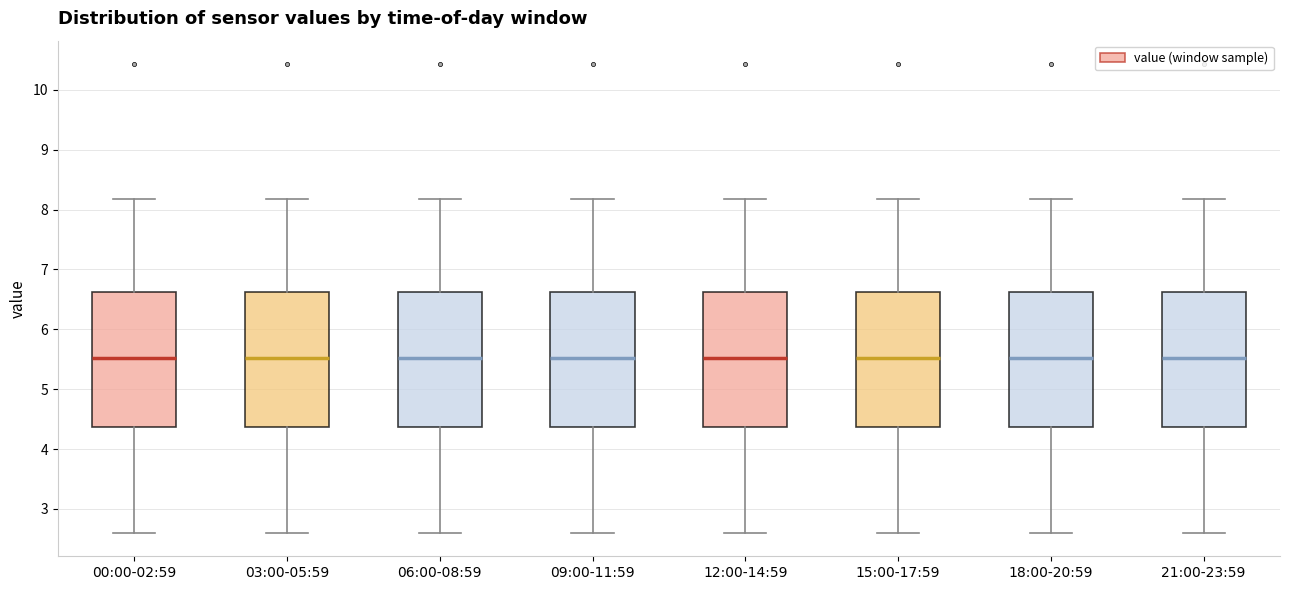

Reading left to right, read every box against the y-axis: the position of its median line, the range the box covers, and the ends of its whiskers. The values are not printed on the chart, so give them approximately, as read against the axis.

00:00-02:59: median 5.5, box 4.4 to 6.6, whiskers 2.6 to 8.2
03:00-05:59: median 5.5, box 4.4 to 6.6, whiskers 2.6 to 8.2
06:00-08:59: median 5.5, box 4.4 to 6.6, whiskers 2.6 to 8.2
09:00-11:59: median 5.5, box 4.4 to 6.6, whiskers 2.6 to 8.2
12:00-14:59: median 5.5, box 4.4 to 6.6, whiskers 2.6 to 8.2
15:00-17:59: median 5.5, box 4.4 to 6.6, whiskers 2.6 to 8.2
18:00-20:59: median 5.5, box 4.4 to 6.6, whiskers 2.6 to 8.2
21:00-23:59: median 5.5, box 4.4 to 6.6, whiskers 2.6 to 8.2